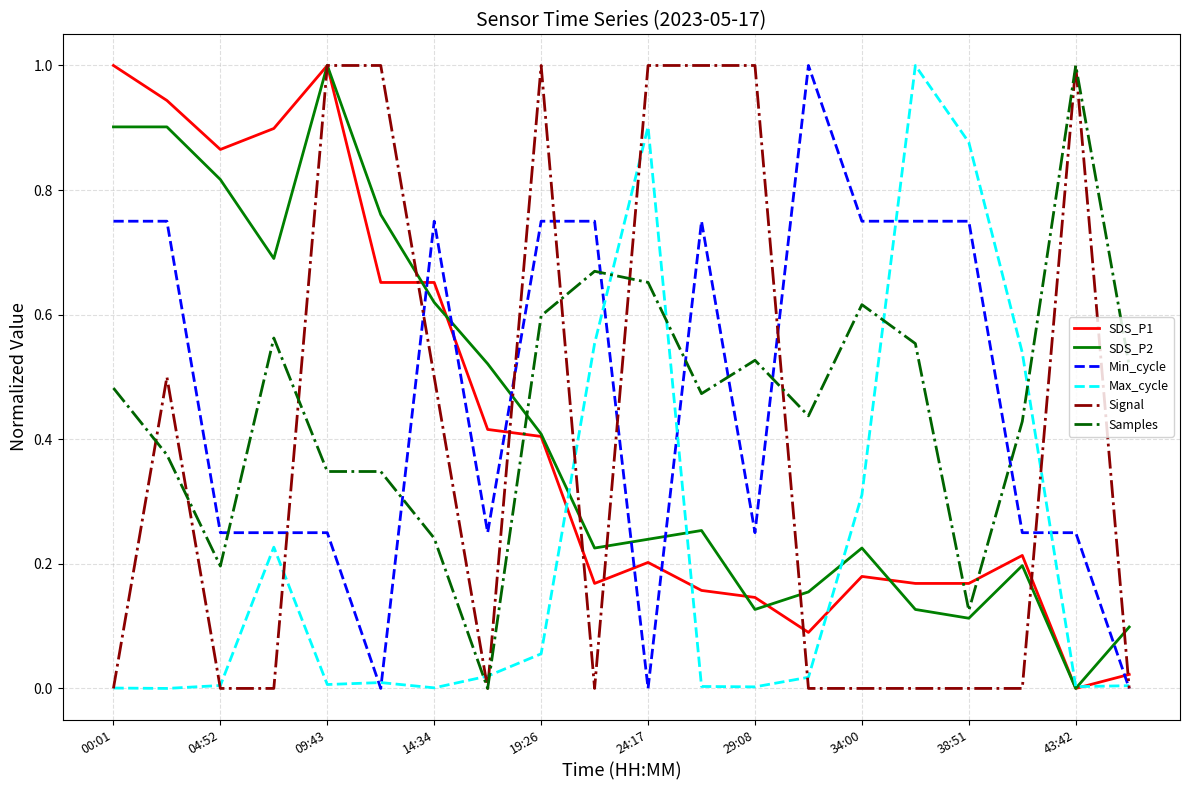

Does the chart have visible grid lines?

Yes